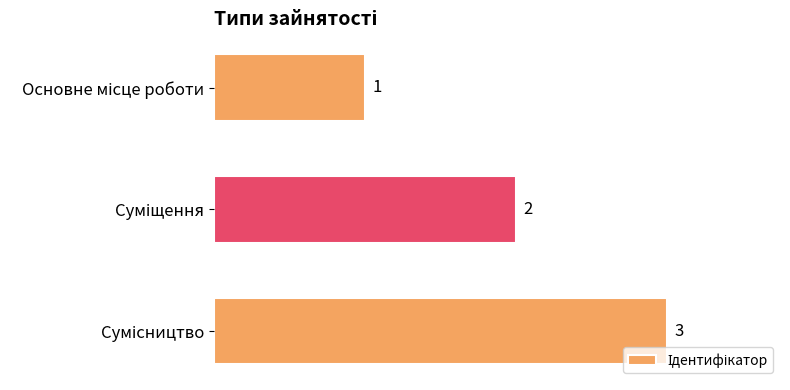

How many values are between 1 and 3?

3